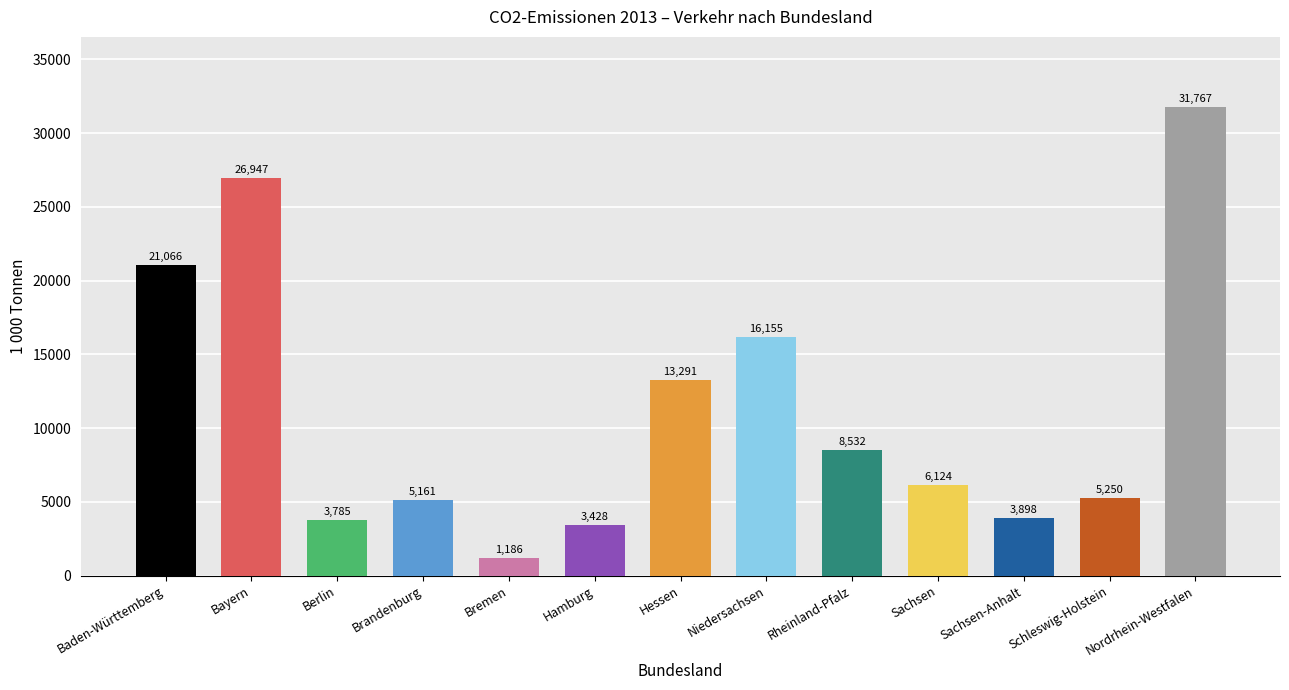

Which label corresponds to the smallest value in the chart?

Bremen